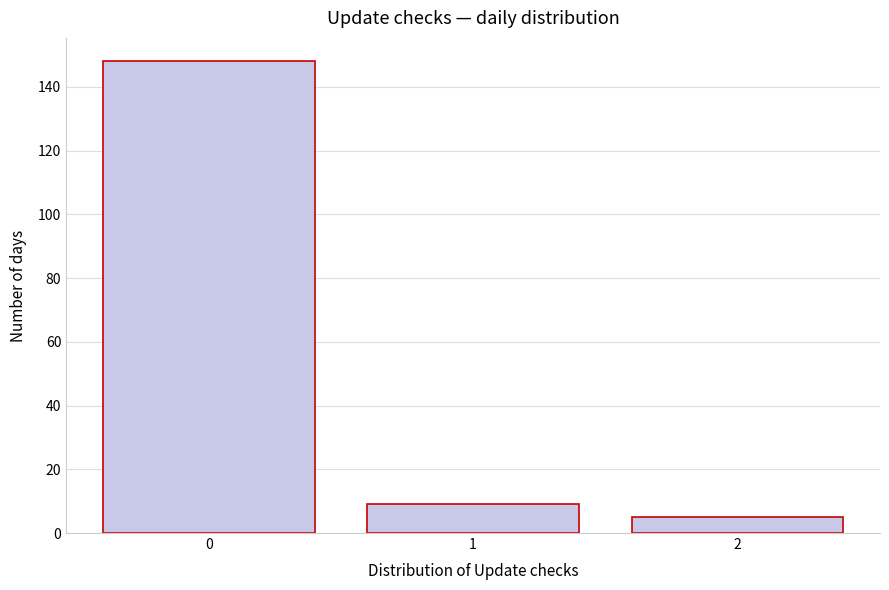

Reading left to right, extract all data points from this chart.

0=148	1=9	2=5